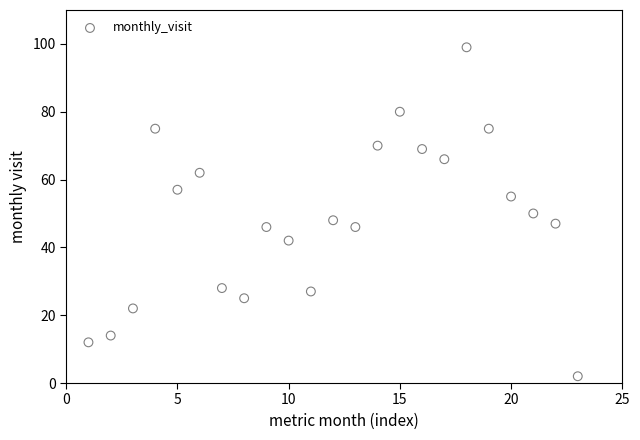

What is the range of Y values (max minus min)?

97